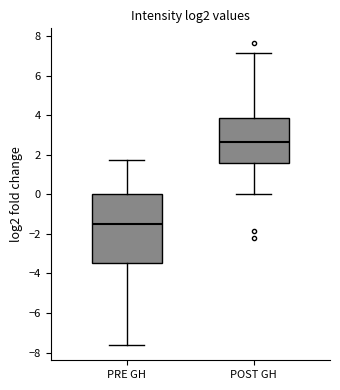

Reading left to right, read every box against the y-axis: the position of its median line, the range the box covers, and the ends of its whiskers. The values are not printed on the chart, so give them approximately, as read against the axis.

PRE GH: median -1.6, box -3.4 to 0.0, whiskers -7.6 to 1.8
POST GH: median 2.6, box 1.6 to 3.8, whiskers 0.0 to 7.2